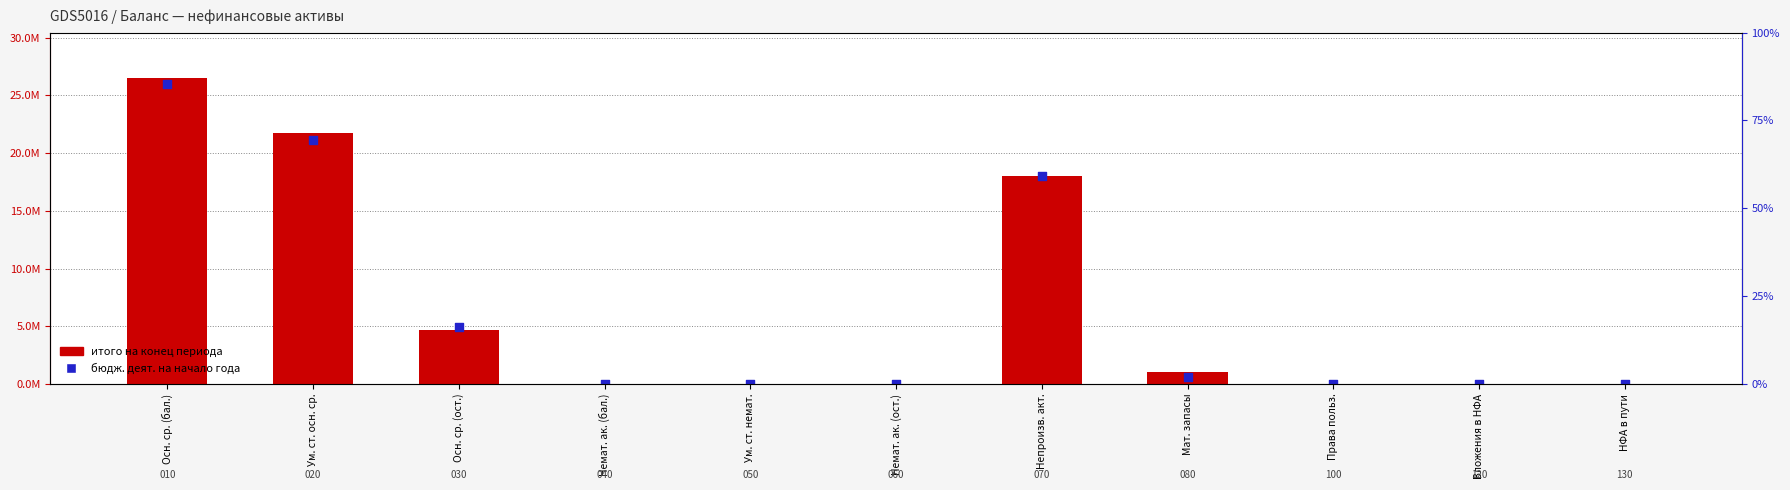

At which category is the sum across all series the highest?

Осн. ср. (бал.)